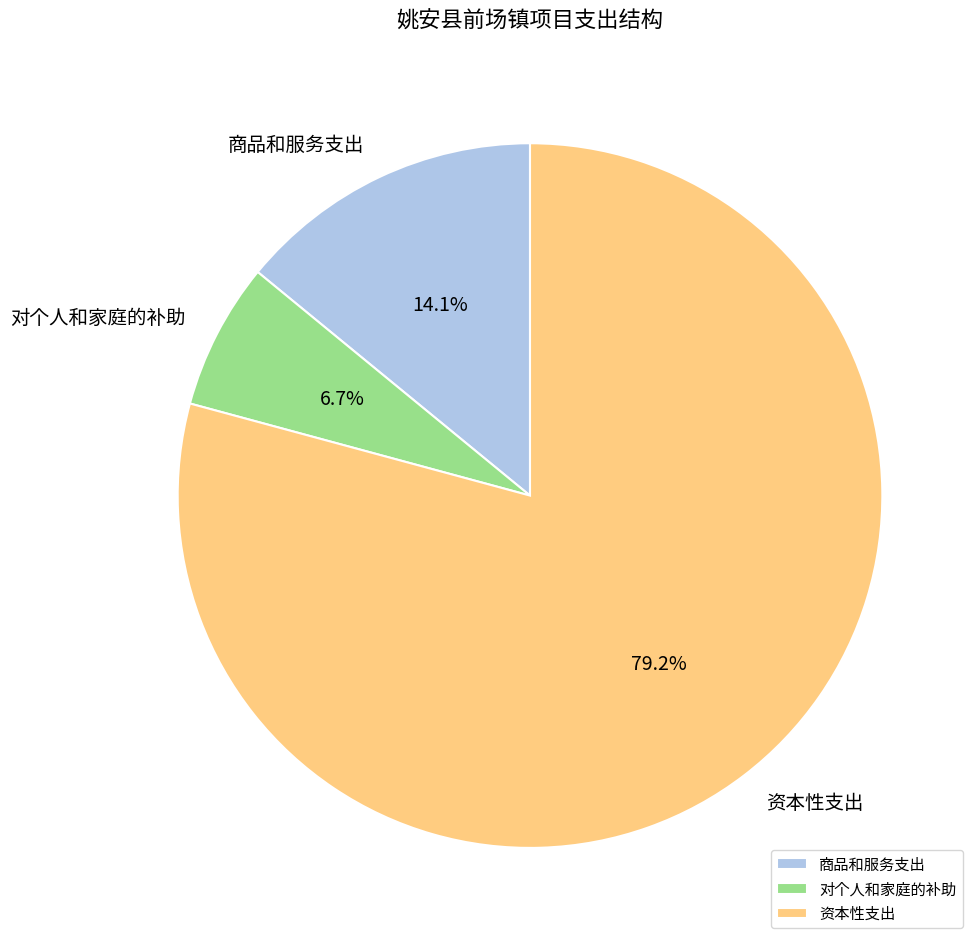

Count the number of slices in the pie.

3